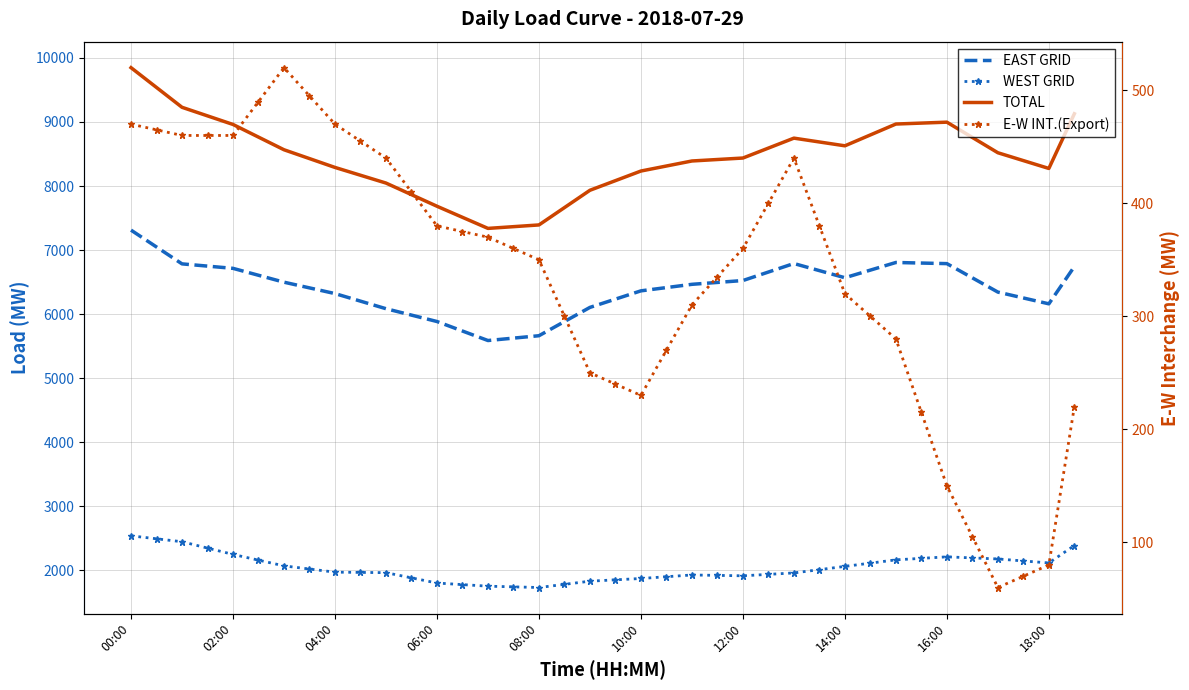

Count the number of data series in this chart.

4